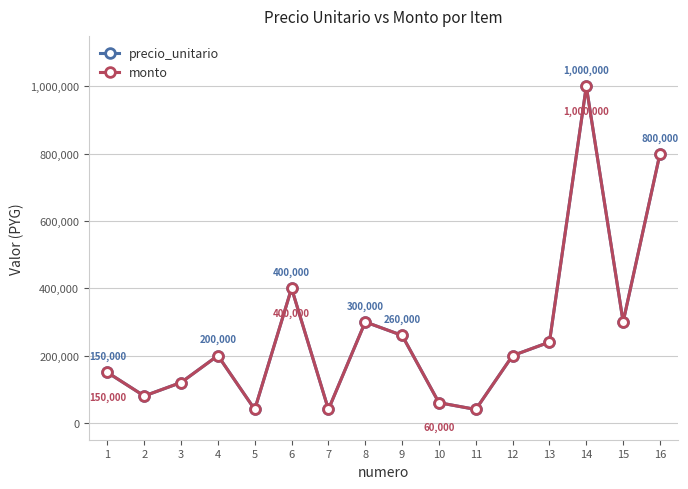

What is the sum of all monto values?

4230000